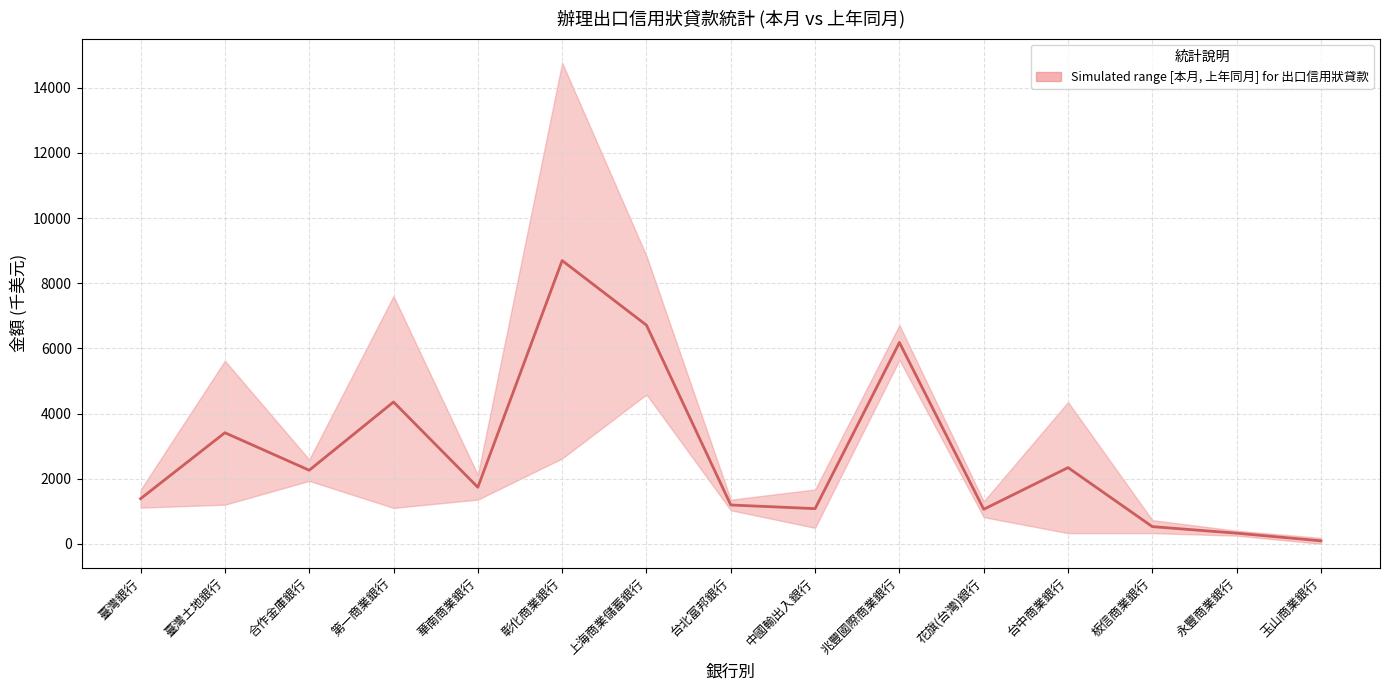

What is the label of the 1st point from the right?

玉山商業銀行